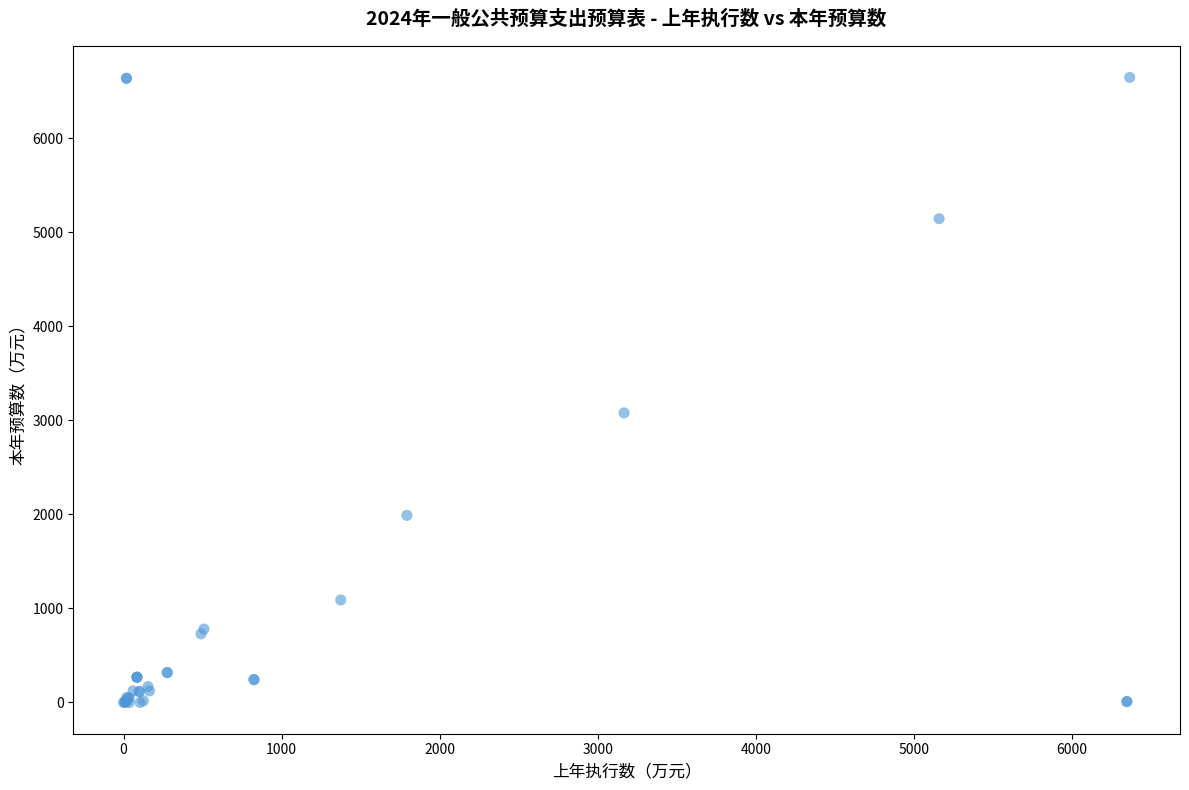

What Y value in the scatter plot is closest to 3323?

3079.3